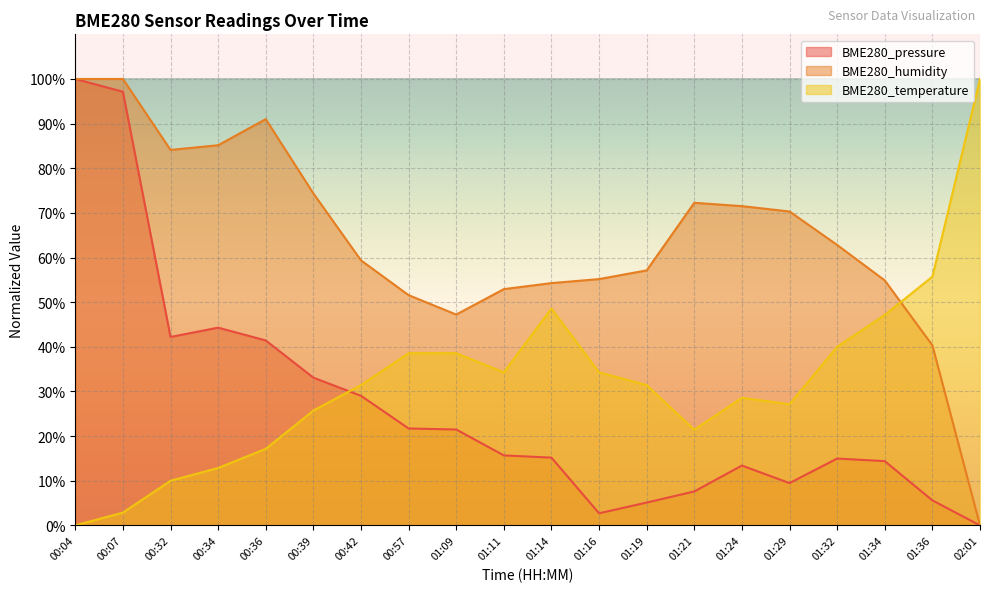

At which category is the sum across all series the highest?

00:07